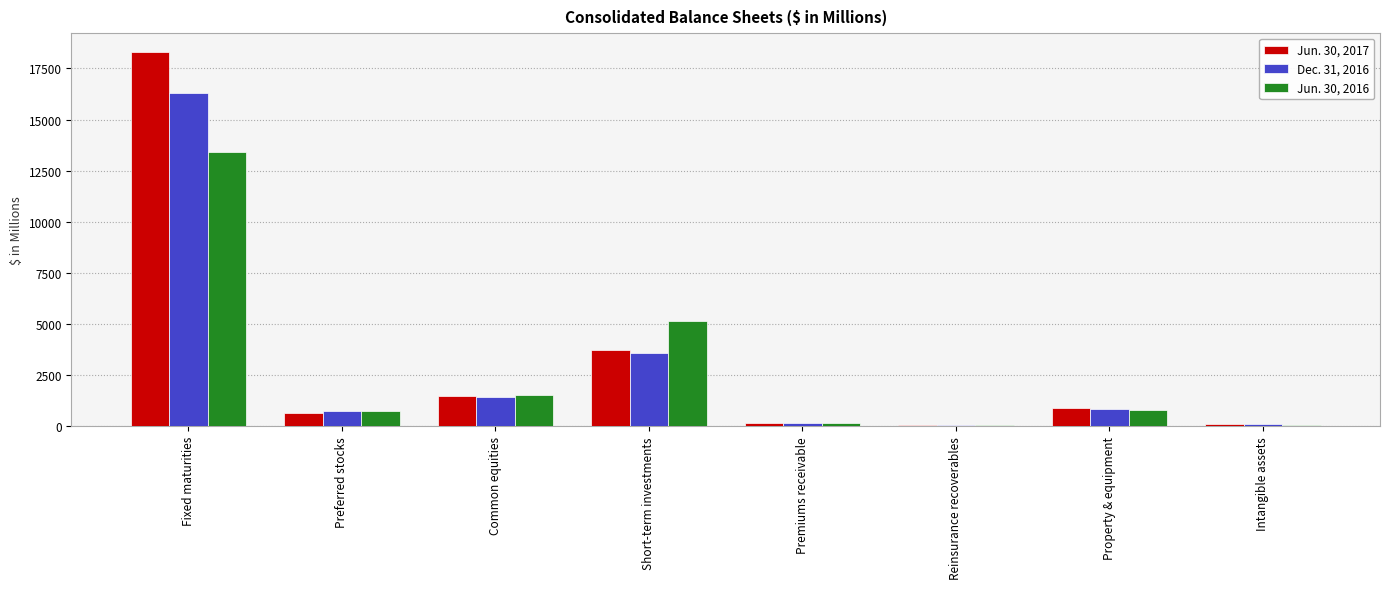

Where is Jun. 30, 2016 nearest to the value 6741?

Short-term investments